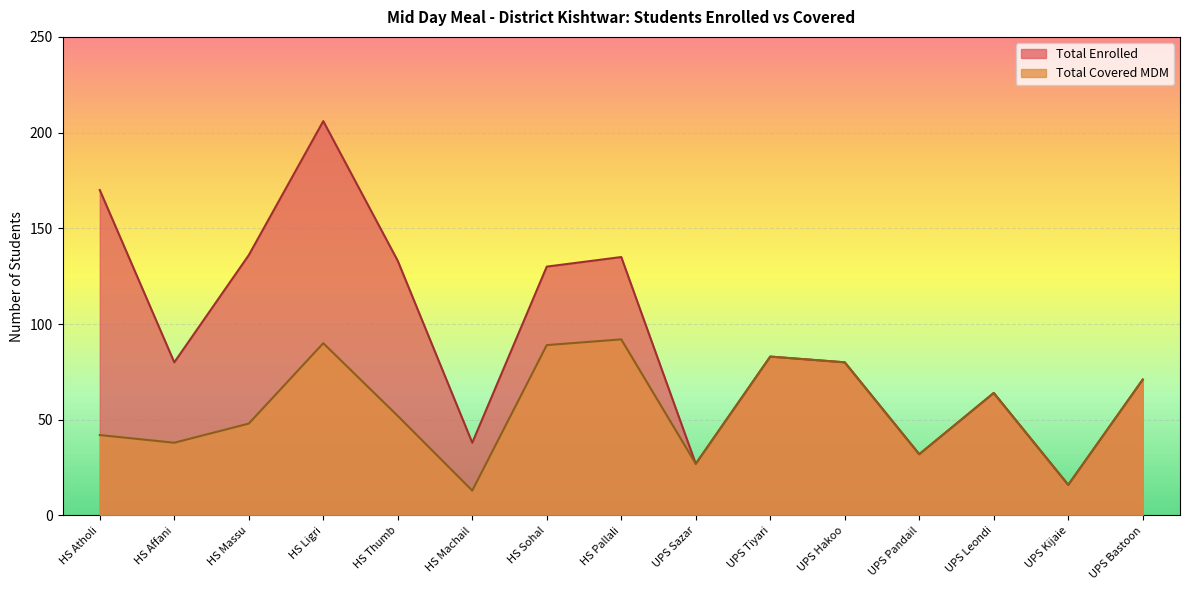

Which series has the largest range (max minus min)?

Total Enrolled